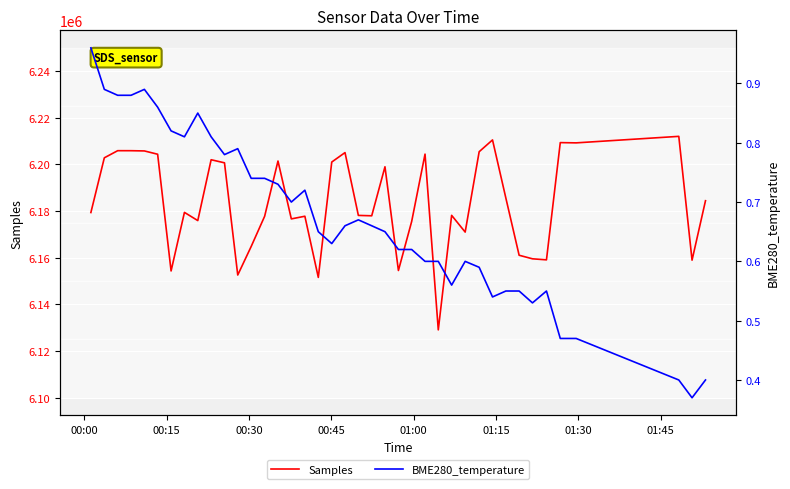

Rank the series by their average value, from lowest to highest.

BME280_temperature, Samples